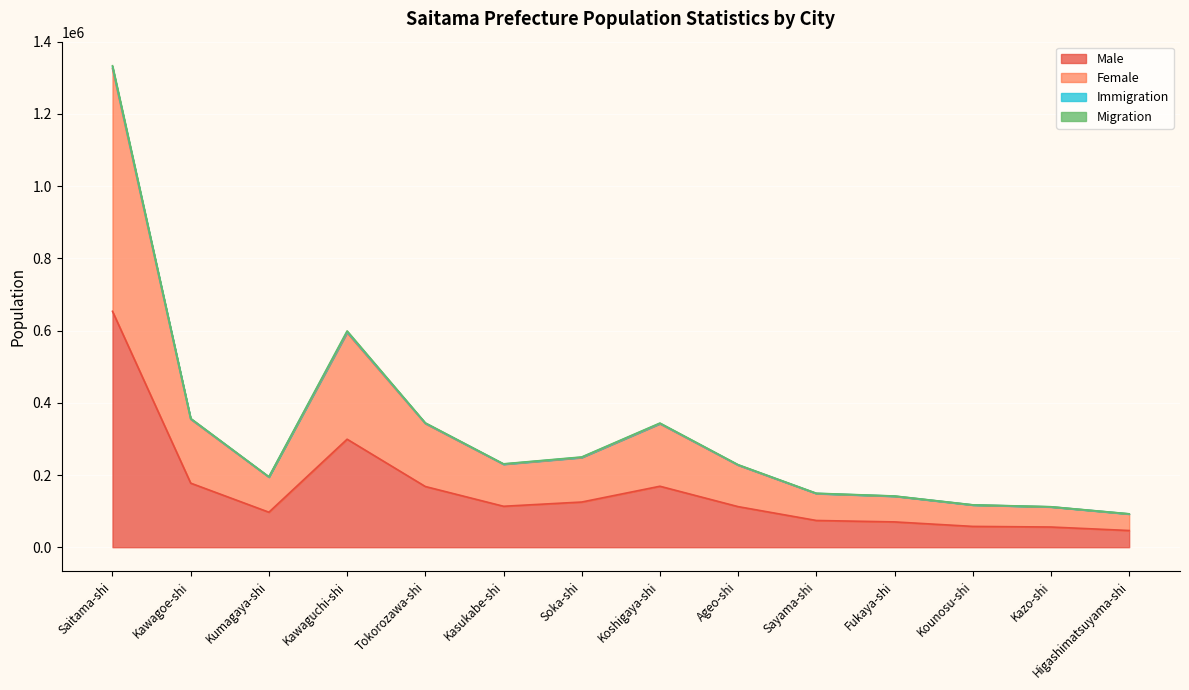

At which category is the sum across all series the highest?

Saitama-shi